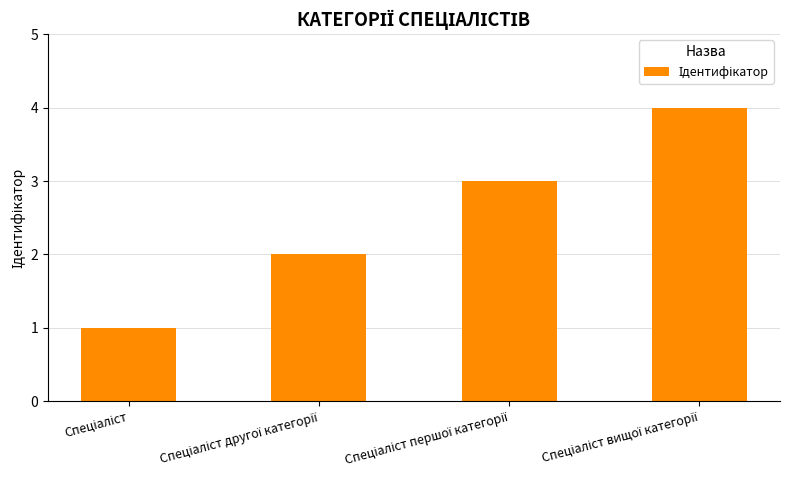

What is the difference between the maximum and minimum values?

3